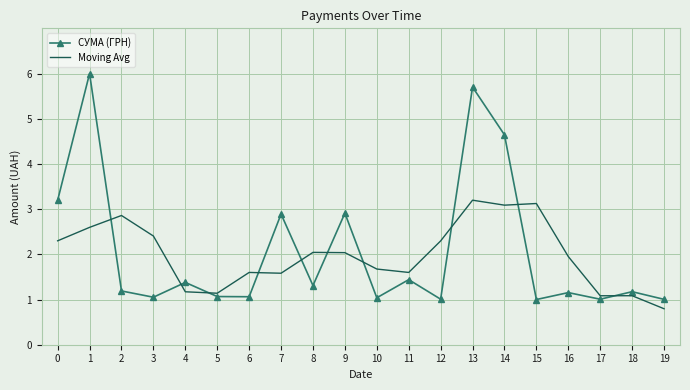

What are all the series names shown in the legend?

СУМА (ГРН), Moving Avg